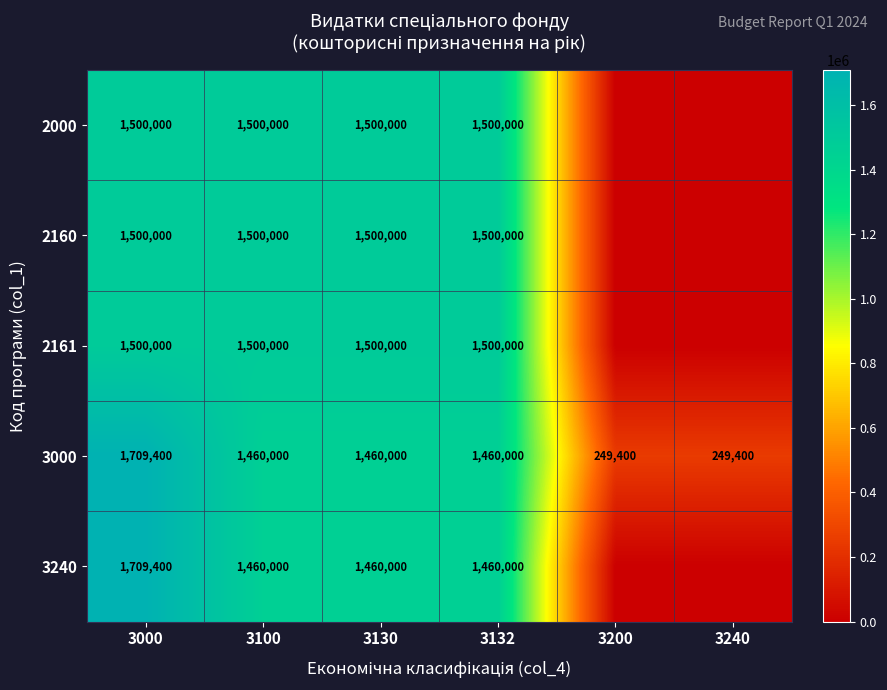

The 3240 series shows 488695 at 3000. True or false?

False